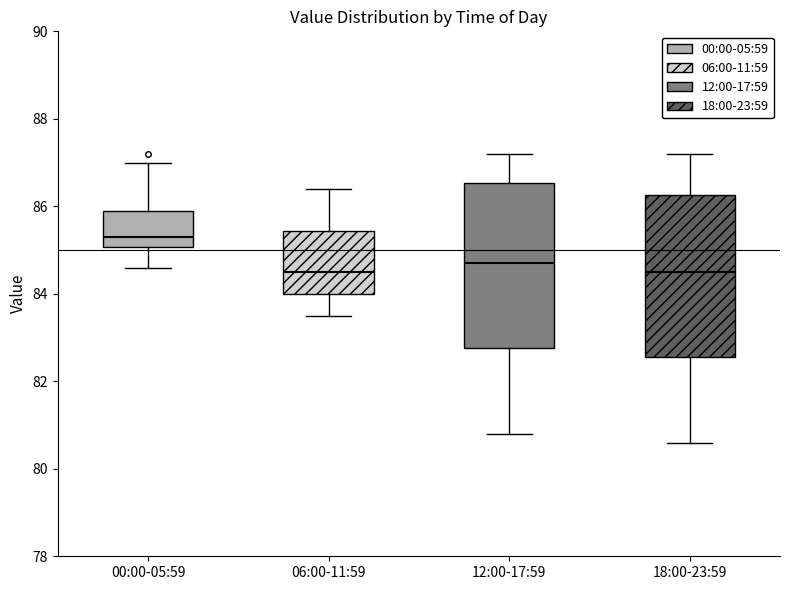

Reading left to right, read every box against the y-axis: the position of its median line, the range the box covers, and the ends of its whiskers. The values are not printed on the chart, so give them approximately, as read against the axis.

00:00-05:59: median 85.4, box 85.0 to 86.0, whiskers 84.6 to 87.0
06:00-11:59: median 84.6, box 84.0 to 85.4, whiskers 83.6 to 86.4
12:00-17:59: median 84.8, box 82.8 to 86.6, whiskers 80.8 to 87.2
18:00-23:59: median 84.6, box 82.6 to 86.2, whiskers 80.6 to 87.2